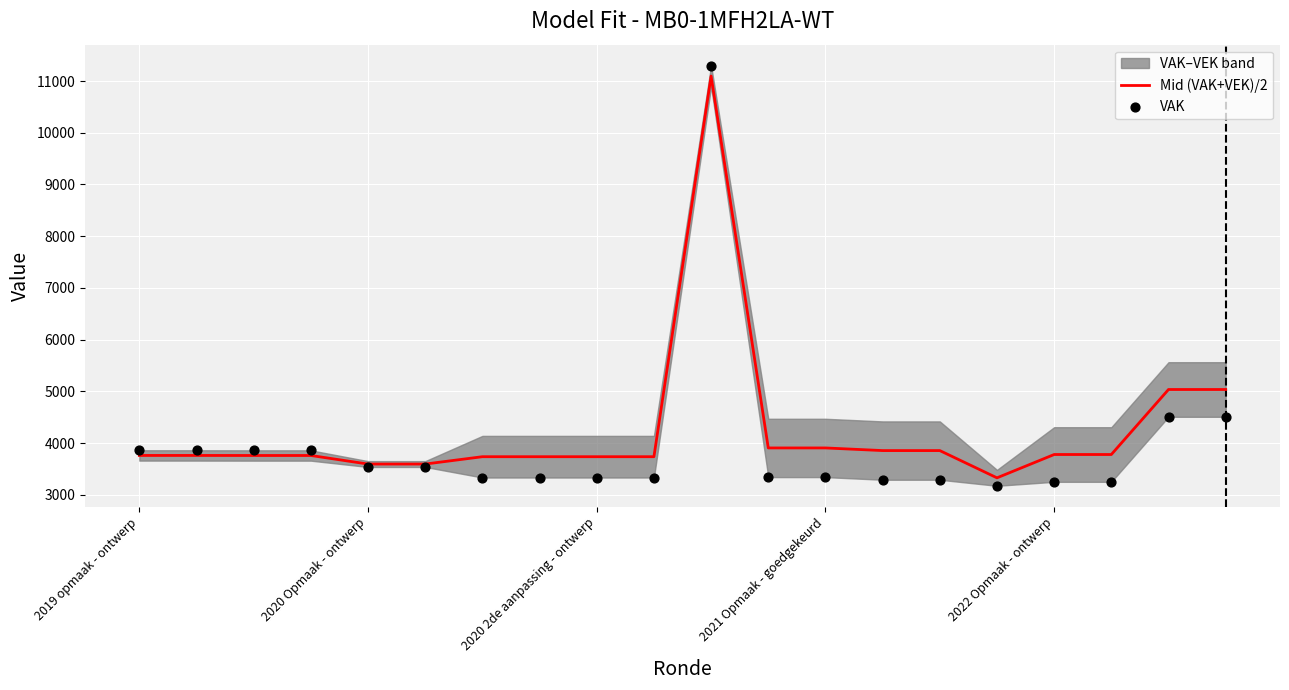

Which series has the widest spread of Y values?

VAK